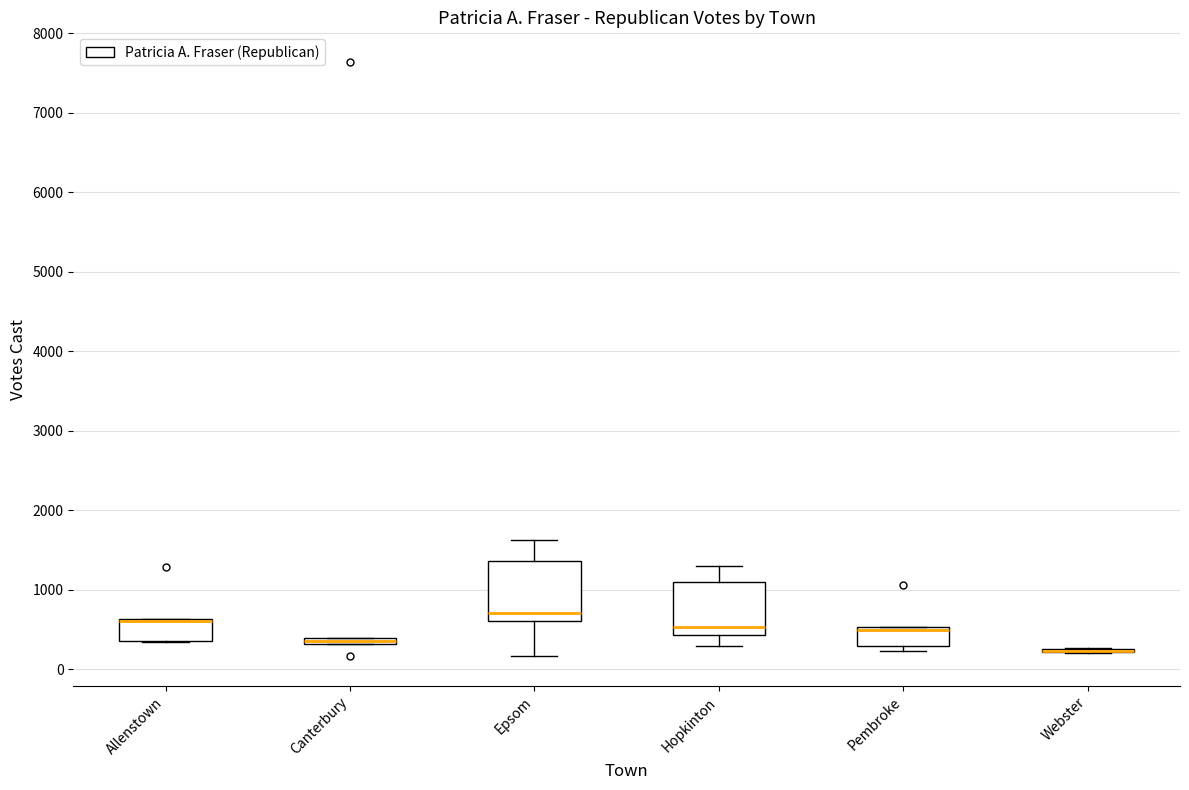

Where is the upper edge of the box for Allenstown on the y-axis? The values are not printed on the chart, so give them approximately, as read against the axis.

600